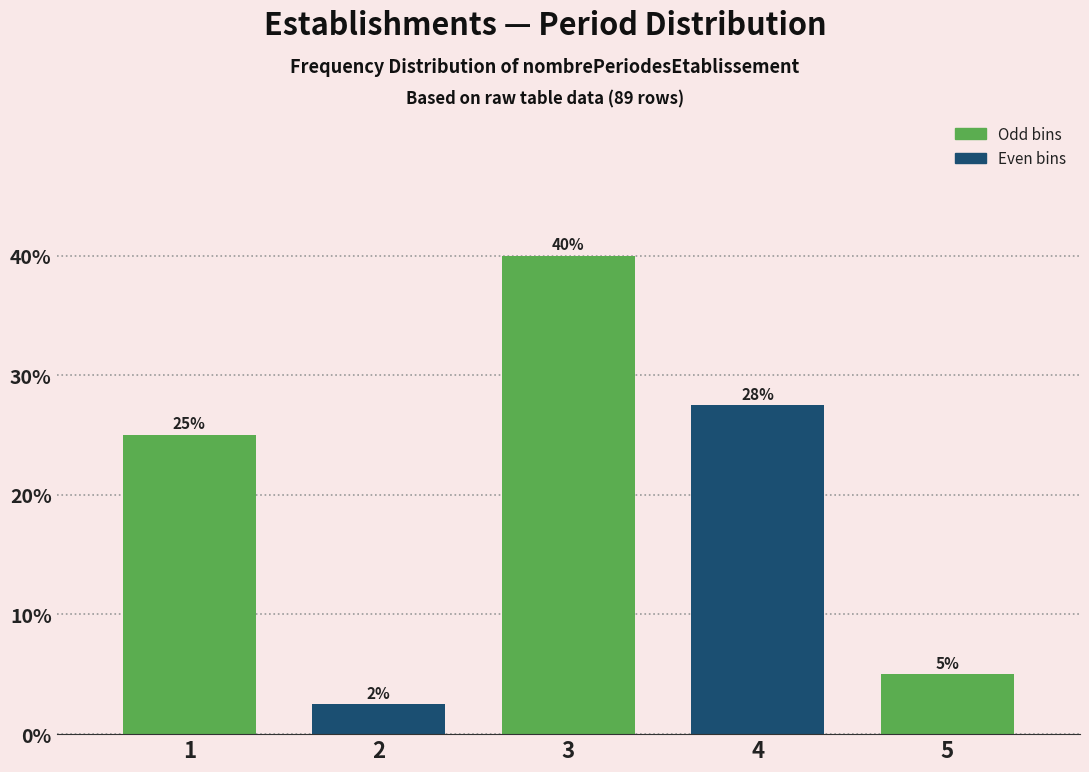

What is the value of the 4th bar from the left?

27.5